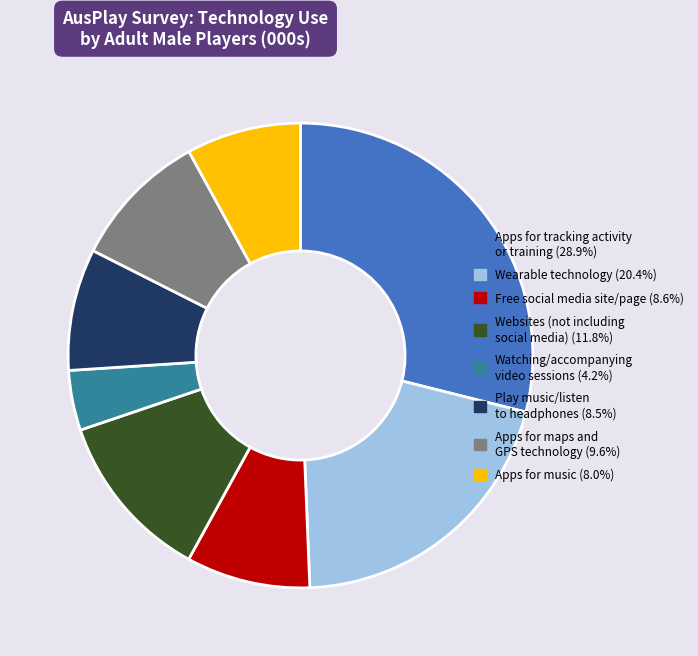

Is Apps for music the majority of the pie?

No